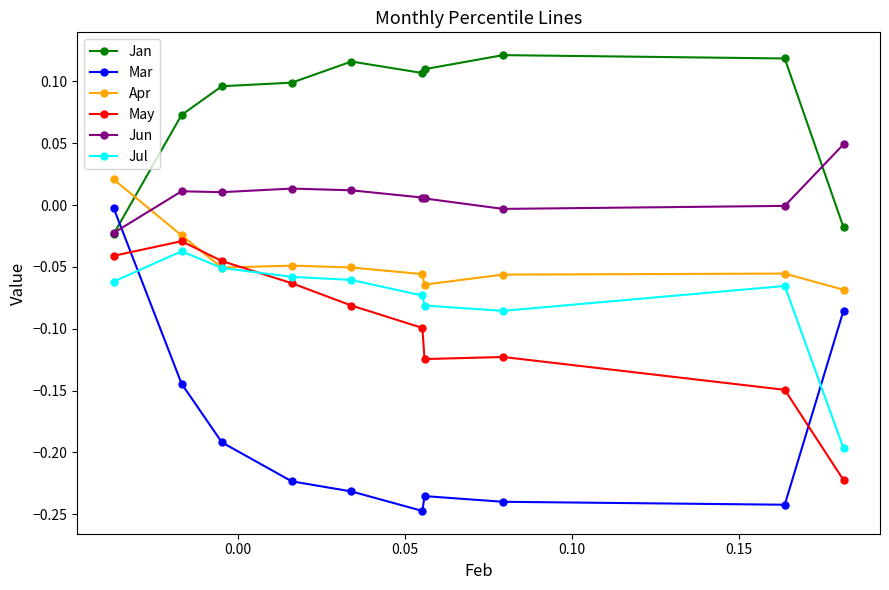

True or false: May has more than 2 interior local peaks.

False